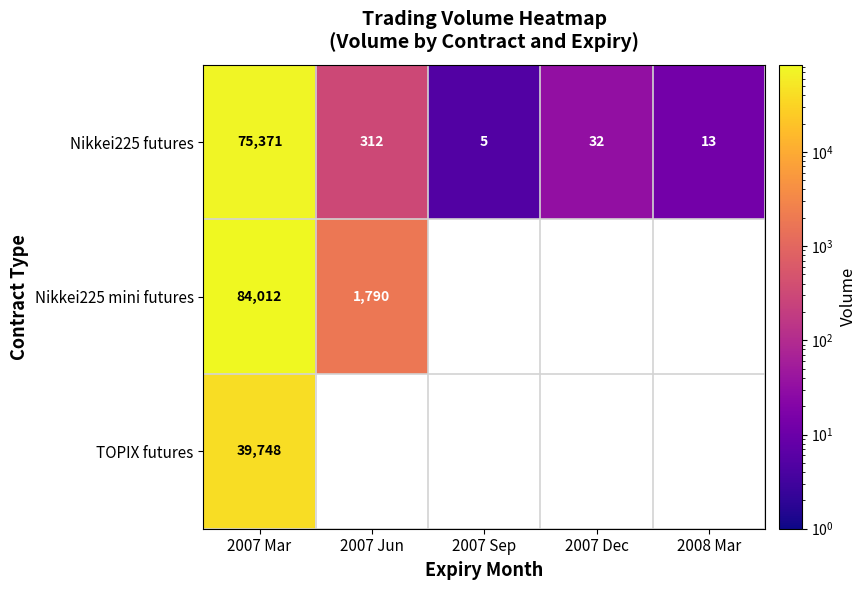

Between 2008 Mar and 2007 Mar, which is larger?

2007 Mar